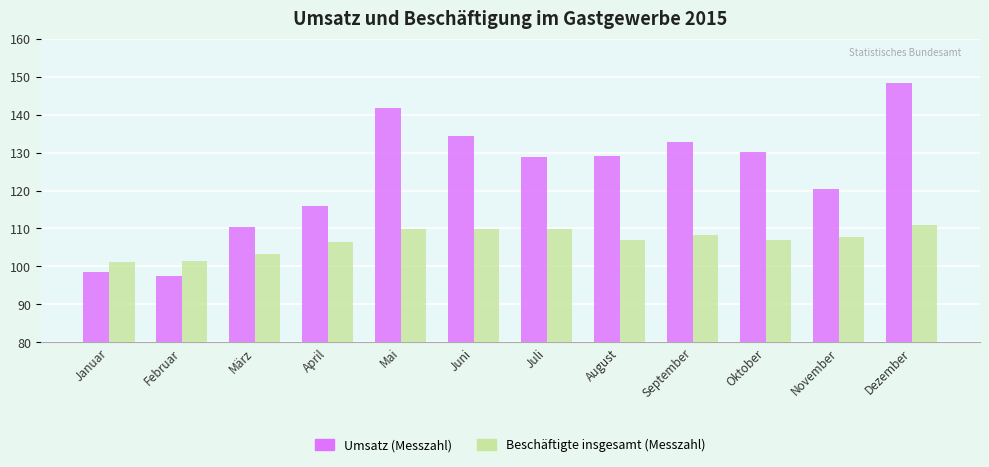

Rank the series at April from highest to lowest value.

Umsatz (Messzahl), Beschäftigte insgesamt (Messzahl)